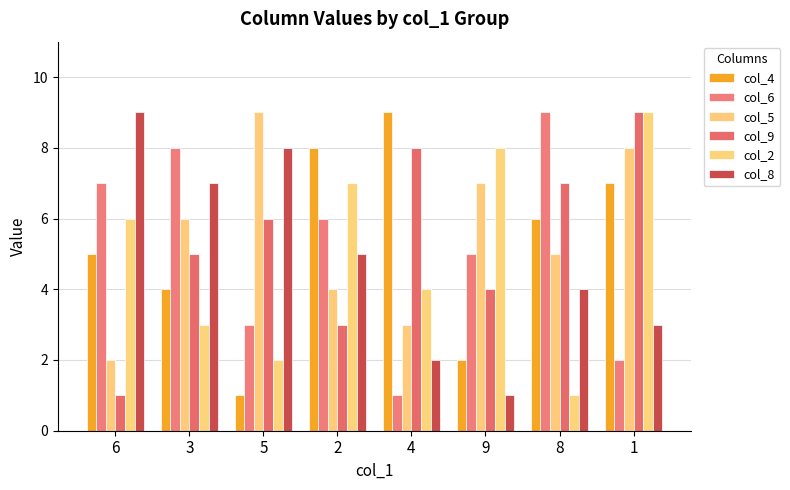

What is the label of the 8th bar from the left?

1